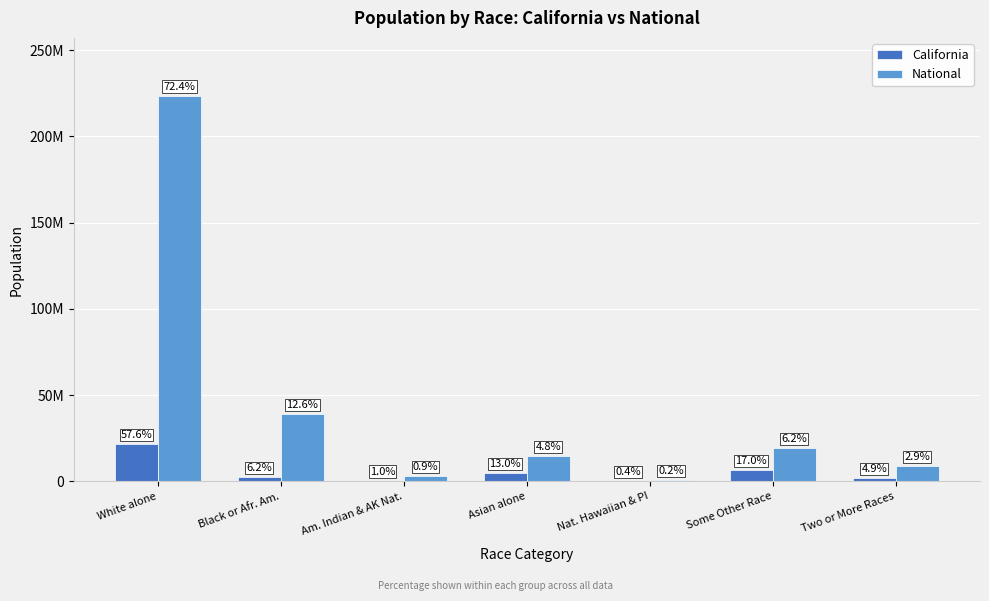

Which category has the highest value in the California series?

White alone